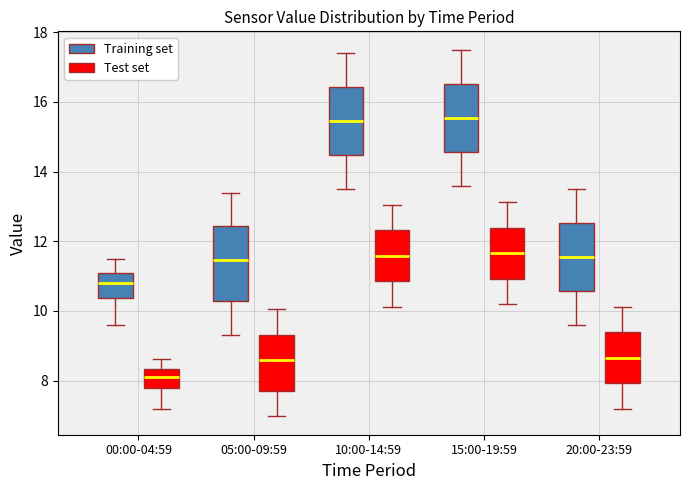

Reading left to right, transcribe this box plot: for each box, give where its median line is, the range the box spans, and where its two whiskers end, as read against the y-axis. The values are not printed on the chart, so give them approximately, as read against the axis.

00:00-04:59 (Training set): median 10.8, box 10.4 to 11.2, whiskers 9.6 to 11.6
00:00-04:59 (Test set): median 8.2, box 7.8 to 8.4, whiskers 7.2 to 8.6
05:00-09:59 (Training set): median 11.4, box 10.2 to 12.4, whiskers 9.4 to 13.4
05:00-09:59 (Test set): median 8.6, box 7.8 to 9.4, whiskers 7.0 to 10.0
10:00-14:59 (Training set): median 15.4, box 14.4 to 16.4, whiskers 13.6 to 17.4
10:00-14:59 (Test set): median 11.6, box 10.8 to 12.4, whiskers 10.2 to 13.0
15:00-19:59 (Training set): median 15.6, box 14.6 to 16.6, whiskers 13.6 to 17.6
15:00-19:59 (Test set): median 11.6, box 11.0 to 12.4, whiskers 10.2 to 13.2
20:00-23:59 (Training set): median 11.6, box 10.6 to 12.6, whiskers 9.6 to 13.6
20:00-23:59 (Test set): median 8.6, box 8.0 to 9.4, whiskers 7.2 to 10.2